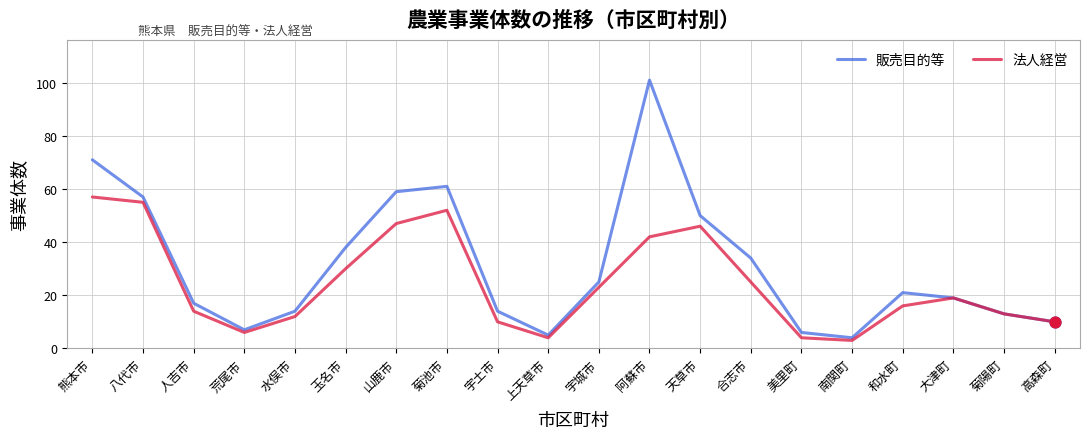

At how many categories does at least one series exceed 83?

1